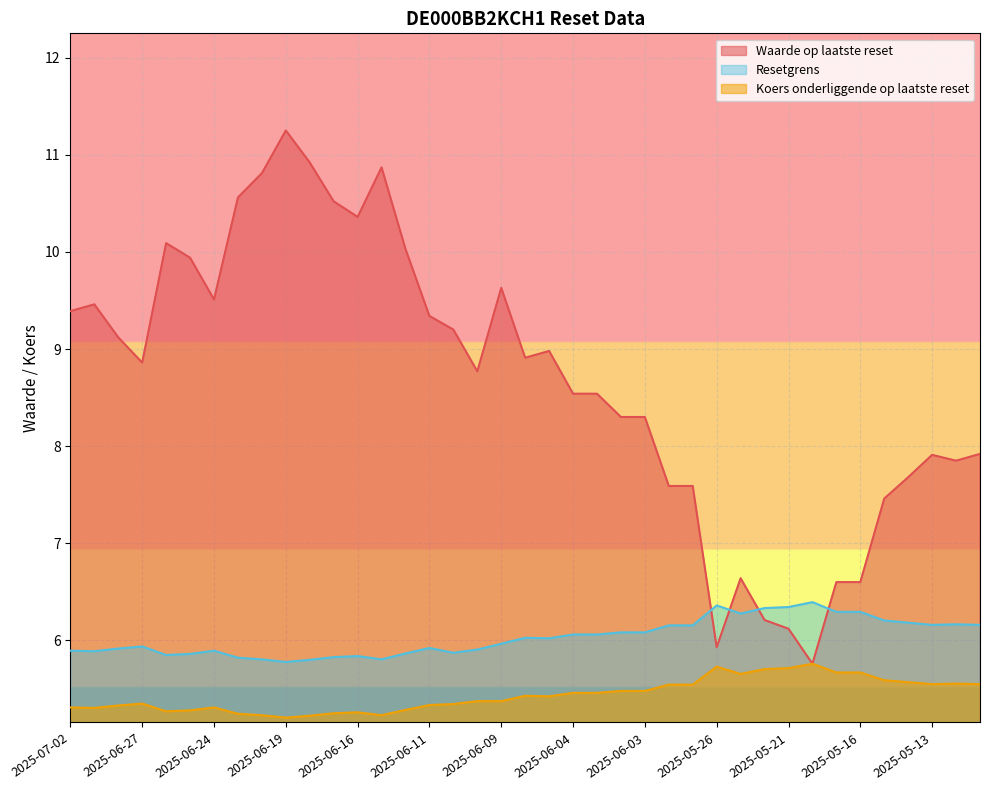

What is the label of the 28th point from the left?

2025-05-26